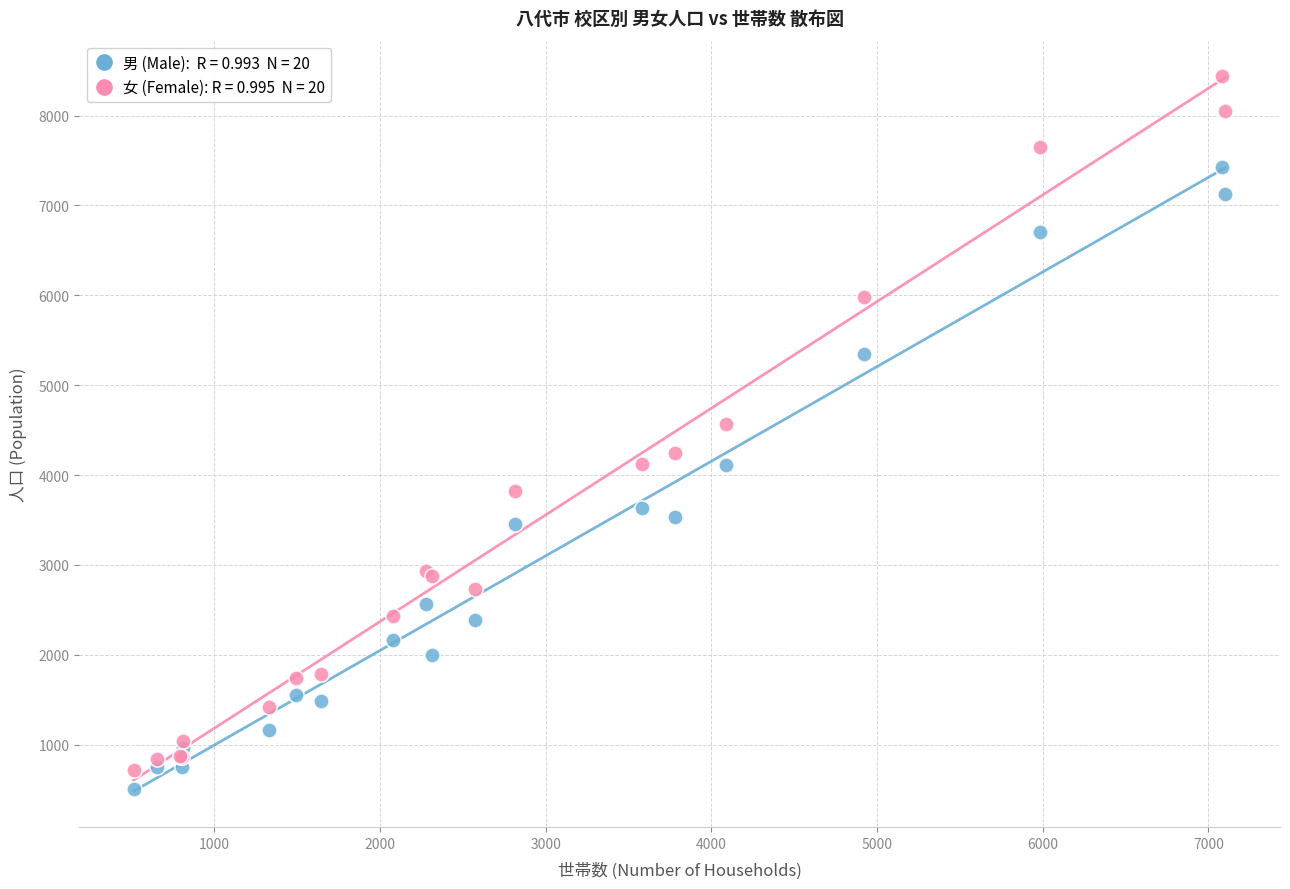

Across all series, what Y value is closest to 4470?

4569